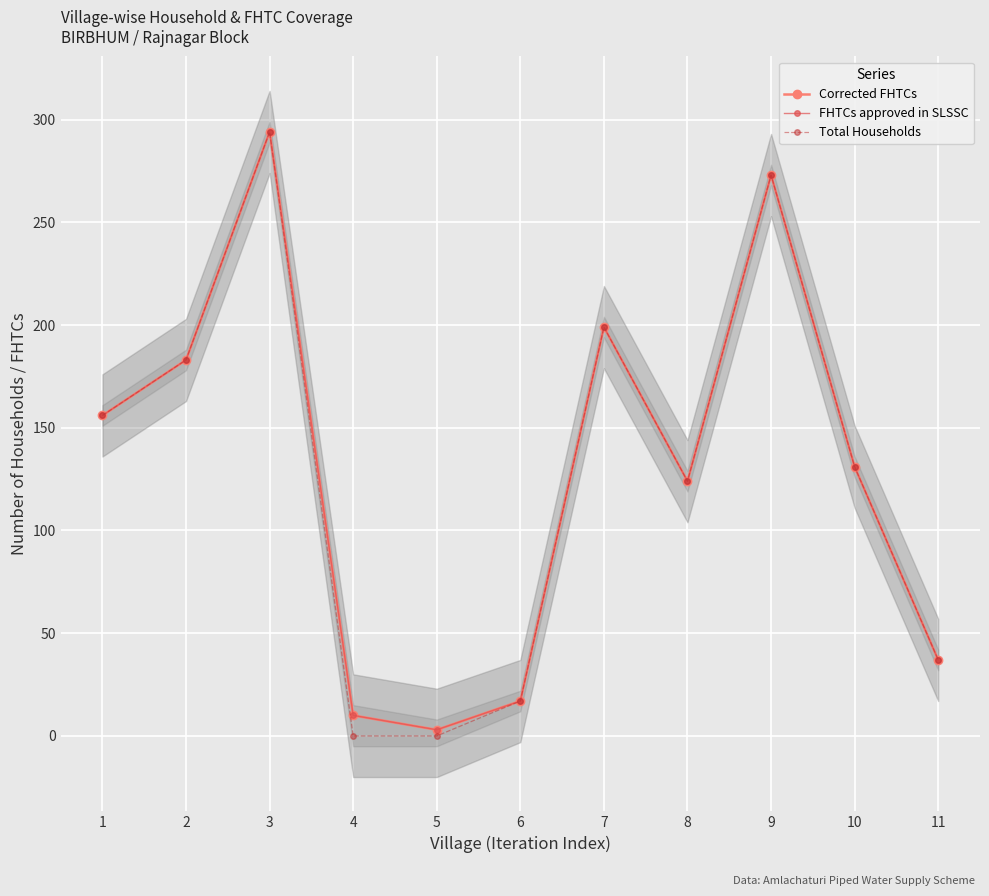

Which series changed the most between 3 and 11?

Corrected FHTCs